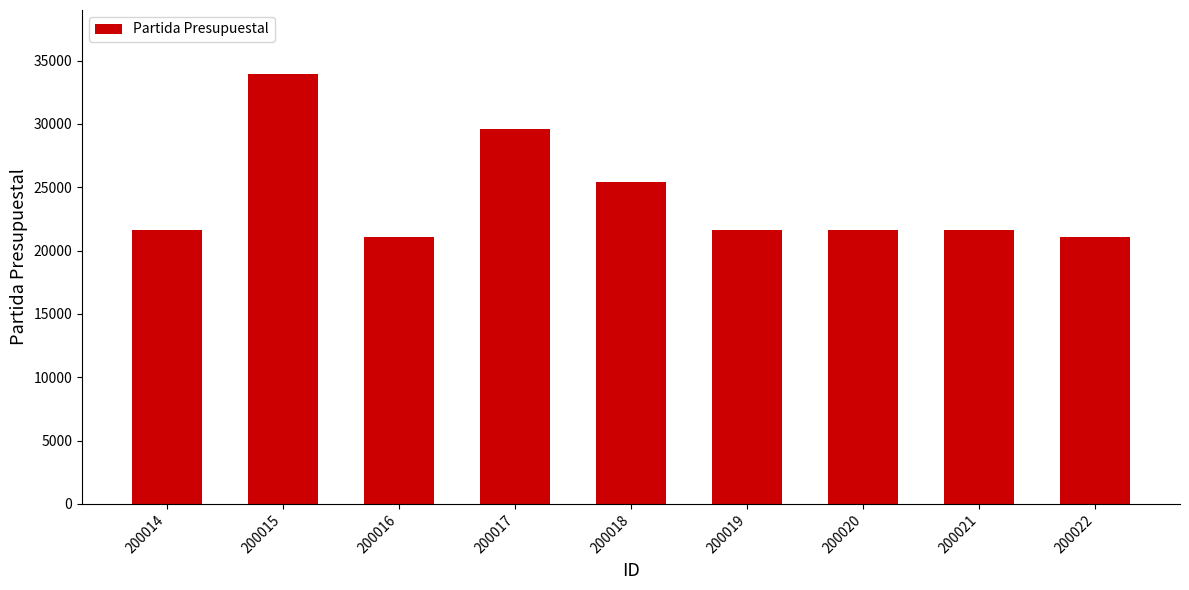

How many categories are shown in the chart?

9